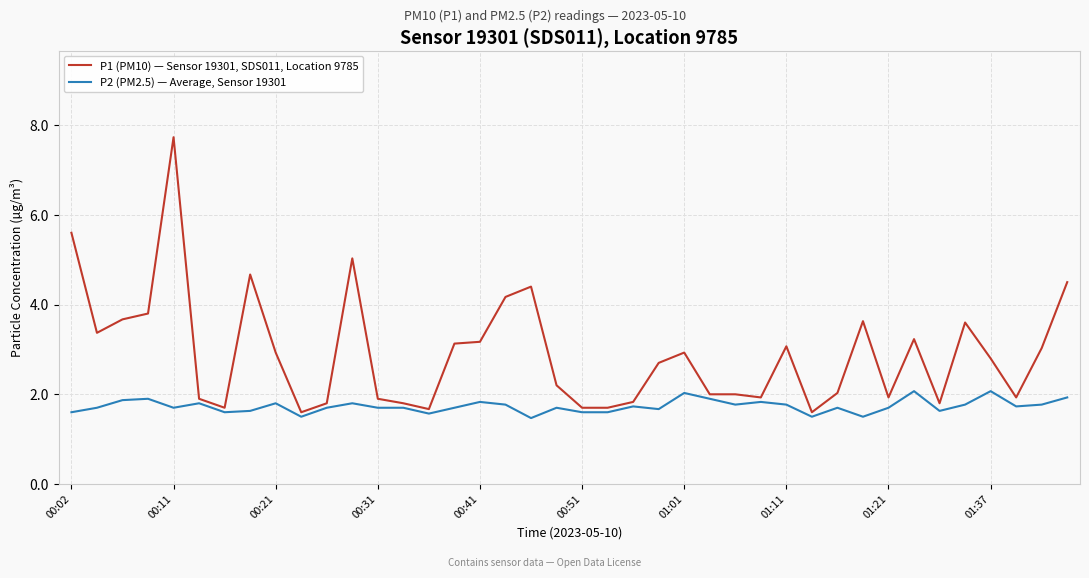

Which series has the largest range (max minus min)?

P1 (PM10) — Sensor 19301, SDS011, Location 9785